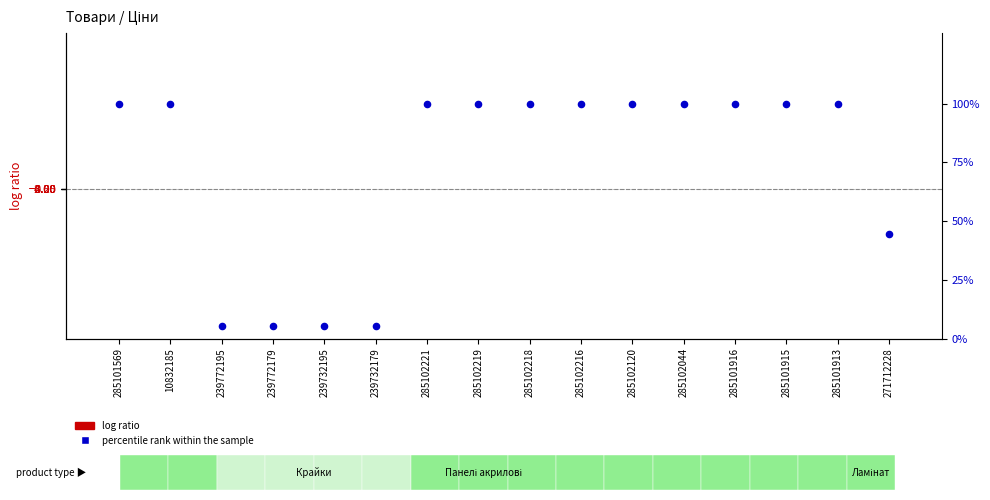

What is the total value across all series at 285101915?

103.0